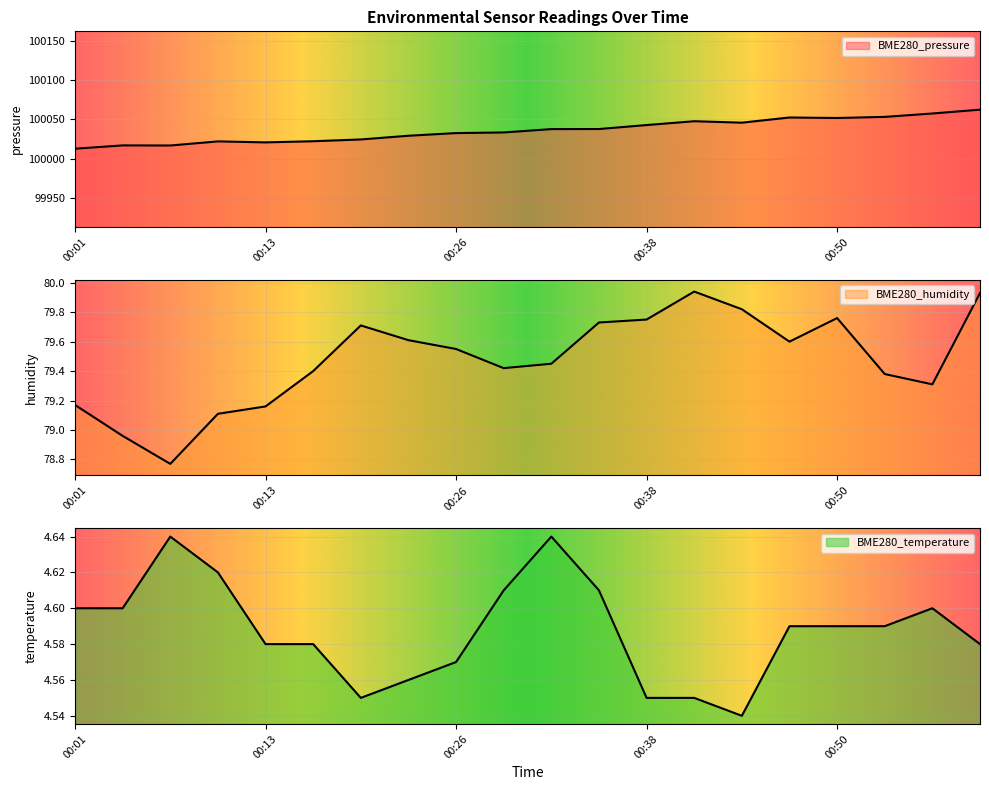

Which category has the highest value across all series?

01:00